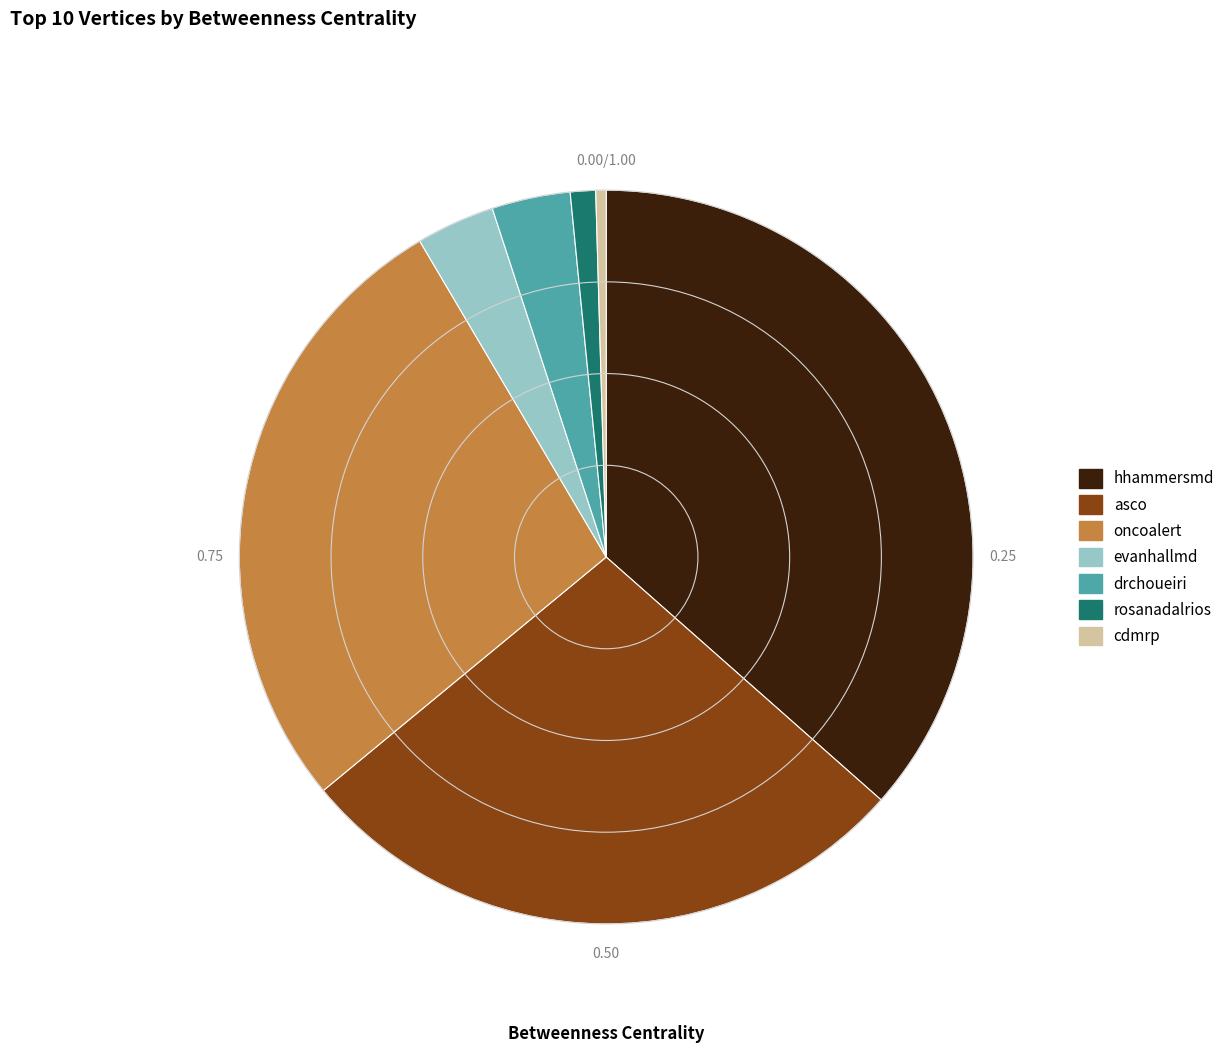

What is the ratio of the value at rosanadalrios to the value at cdmrp?

2.4